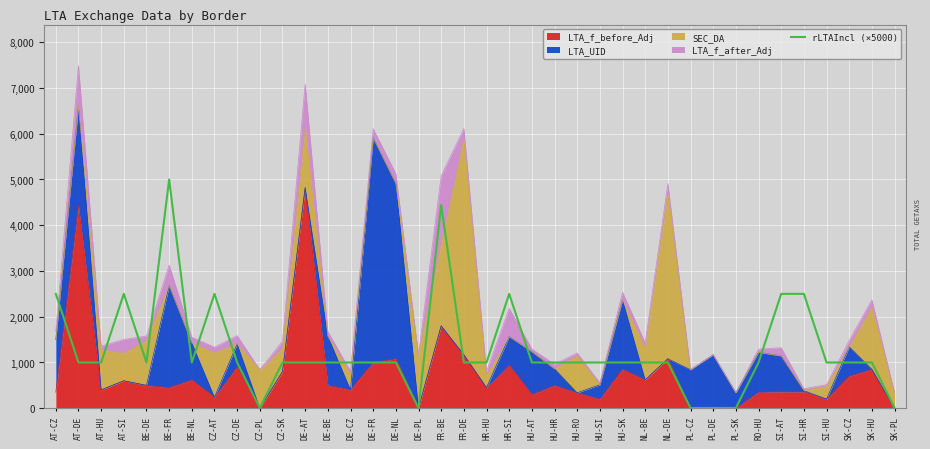

What is the value of the 10th point from the left?

5